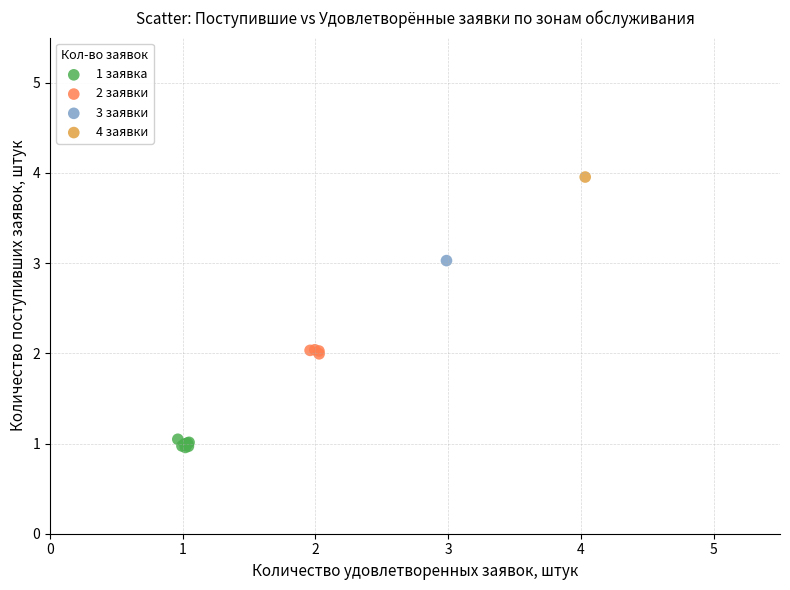

Which series contains the lowest Y value?

1 заявка